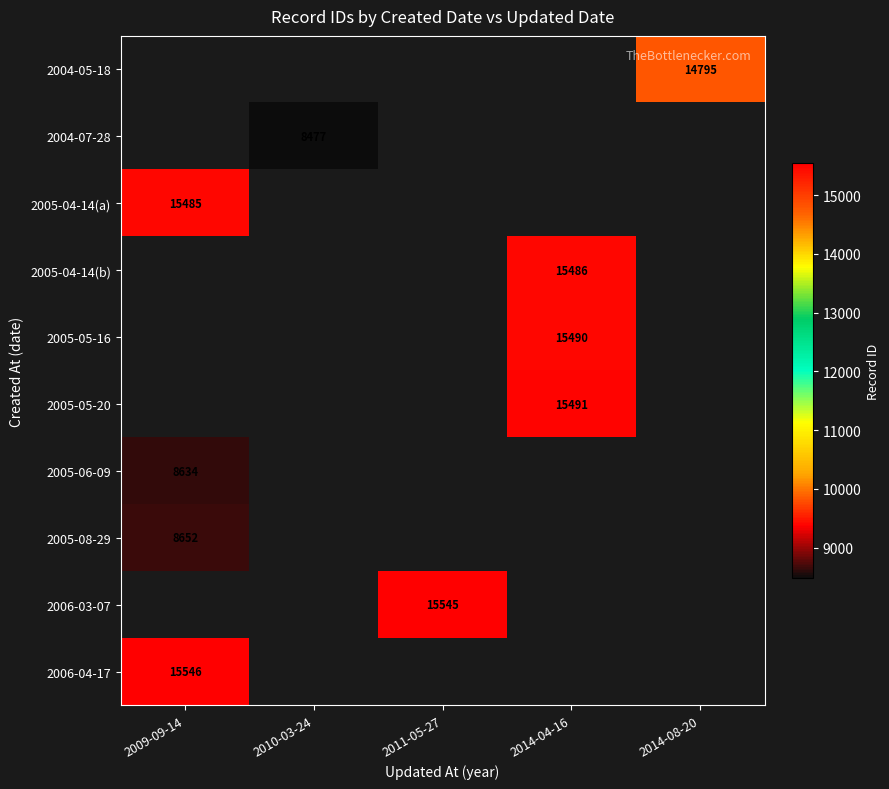

True or false: 2004-07-28 has a value of 8477 at 2010-03-24.

True